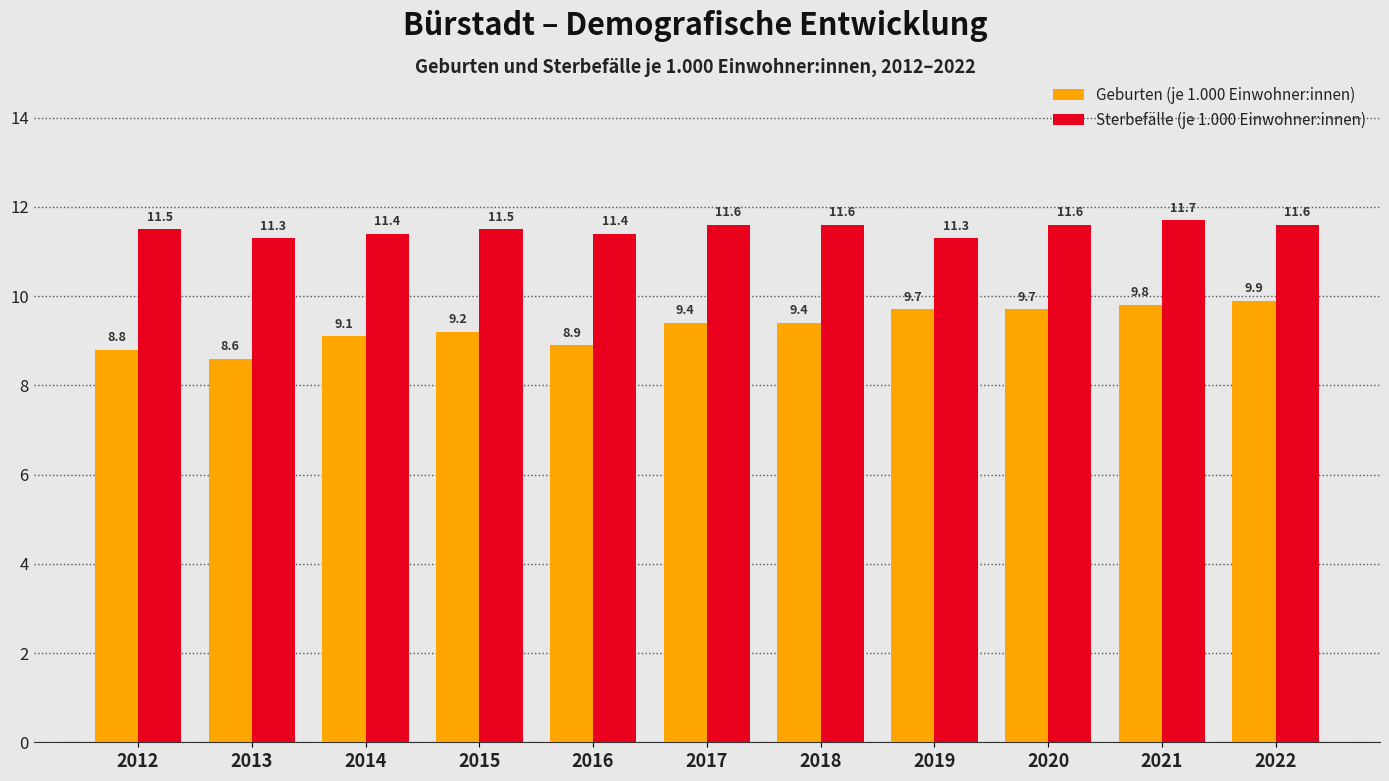

What is the average value of the Geburten (je 1.000 Einwohner:innen) series?

9.3